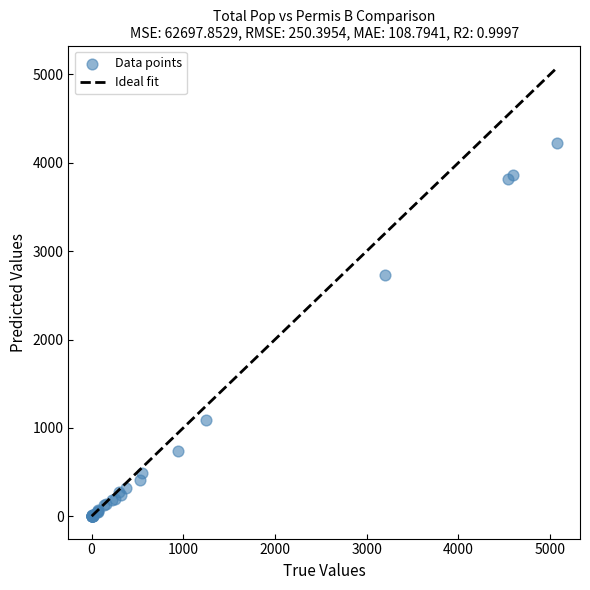

What Y value in the scatter plot is closest to 2110?

2735